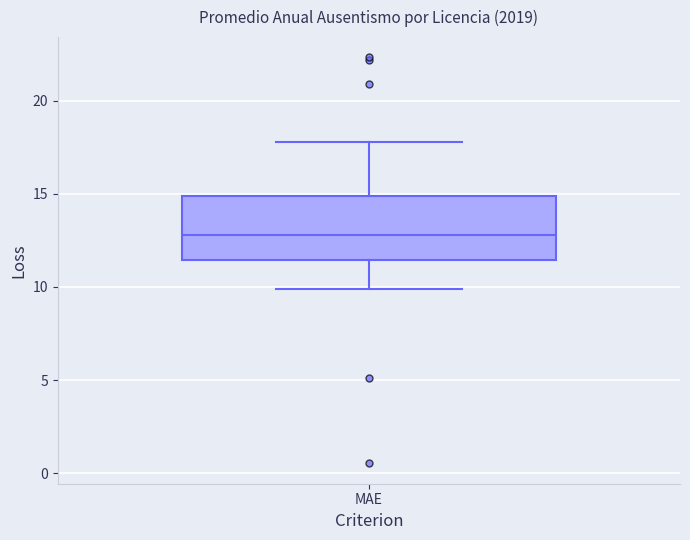

Transcribe this box plot: give where the median line is, the range the box spans, and where the two whiskers end, as read against the y-axis. The values are not printed on the chart, so give them approximately, as read against the axis.

median 13.0, box 11.5 to 15.0, whiskers 10.0 to 18.0